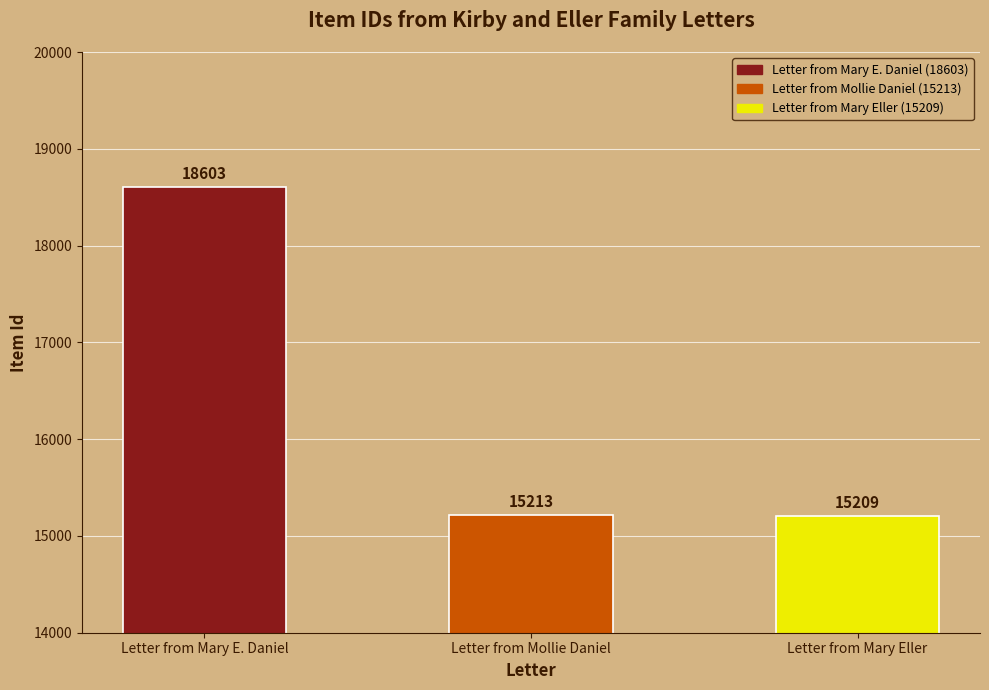

The value at Letter from Mary E. Daniel is 18603. True or false?

True